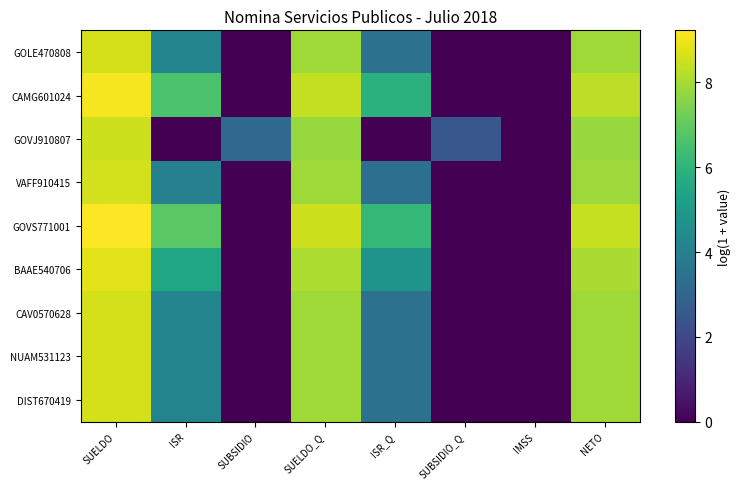

List the series in order of their peak value, highest first.

GOVS771001, CAMG601024, BAAE540706, GOLE470808, CAV0570628, NUAM531123, DIST670419, VAFF910415, GOVJ910807